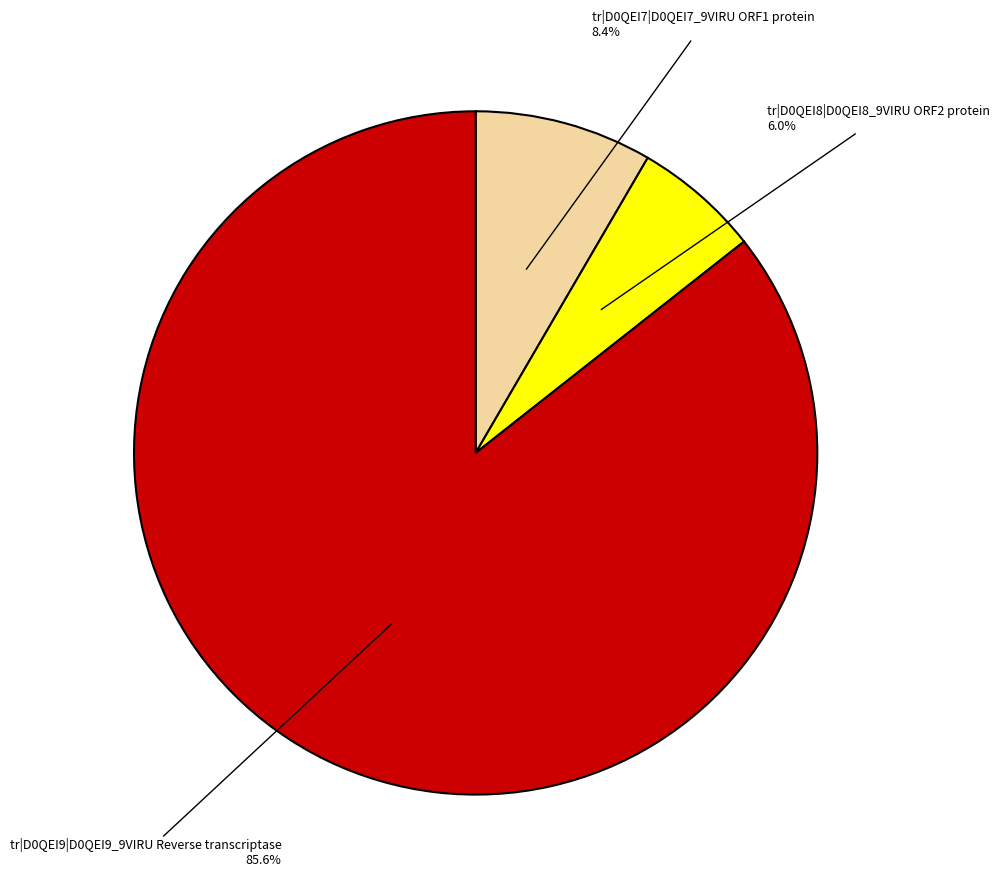

Does tr|D0QEI8|D0QEI8_9VIRU ORF2 protein account for over 50% of the chart?

No